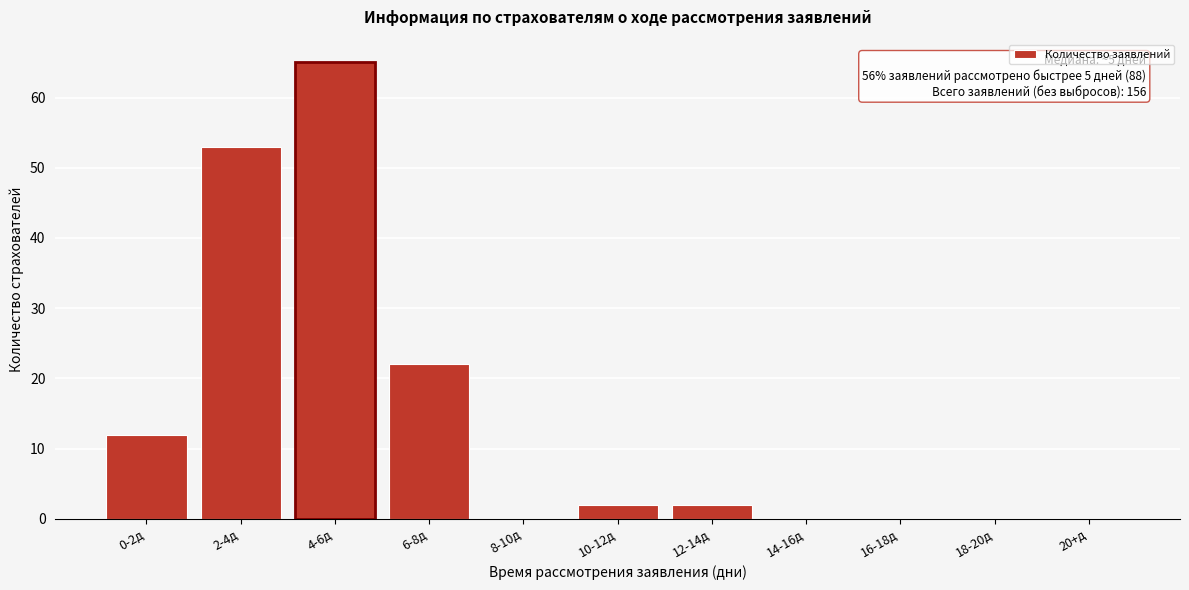

Reading left to right, what are all the values shown in this chart?

0-2д=12	2-4д=53	4-6д=65	6-8д=22	8-10д=0	10-12д=2	12-14д=2	14-16д=0	16-18д=0	18-20д=0	20+д=0